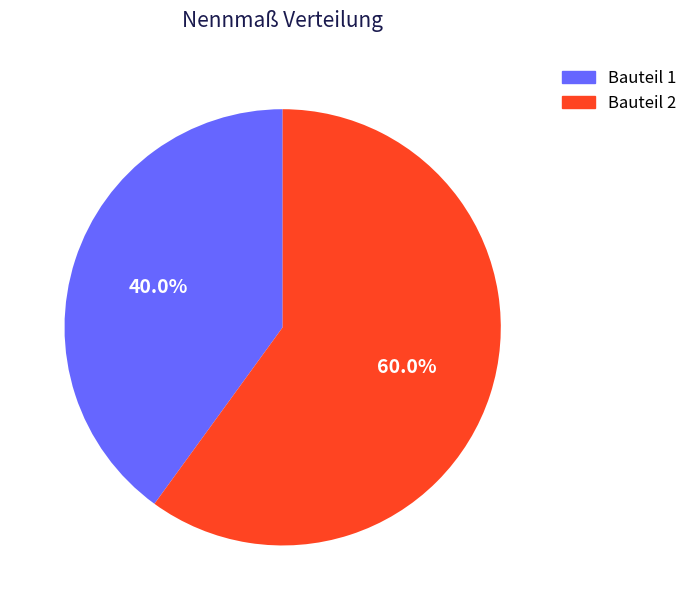

Is it true that Bauteil 2 is 60% of the pie?

True